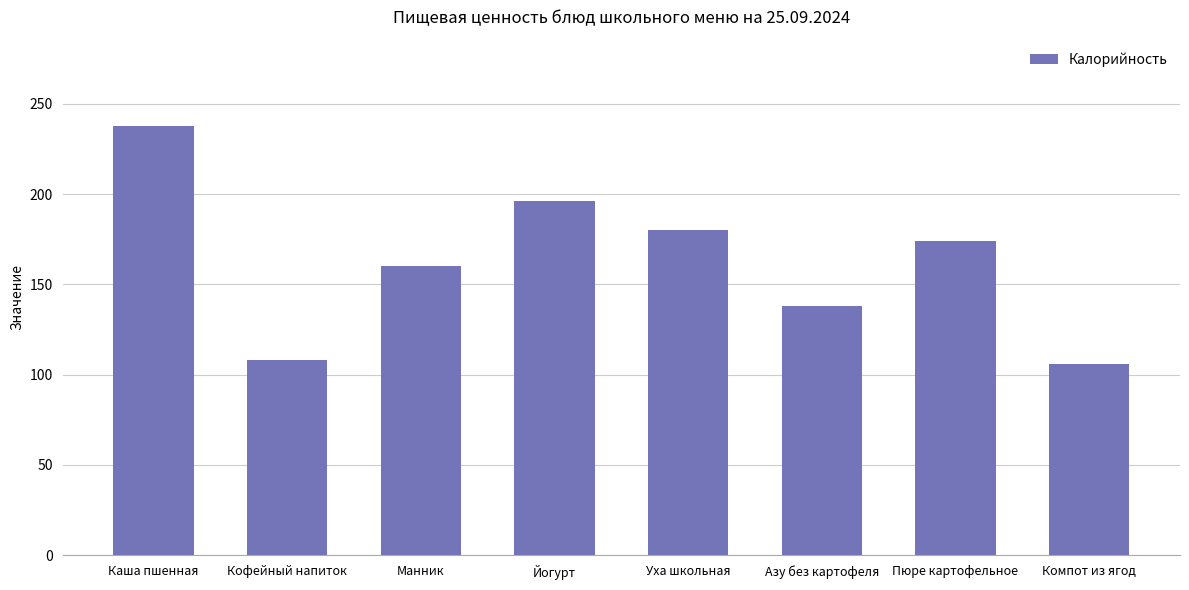

How many distinct data groups are displayed?

1